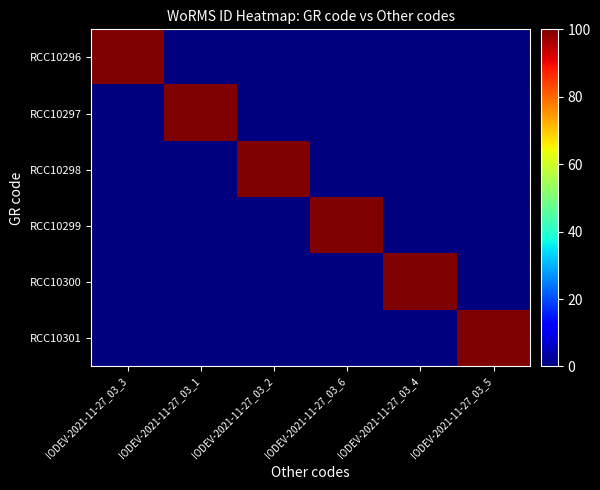

Which has a higher value, IODEV-2021-11-27_03_1 or IODEV-2021-11-27_03_6?

IODEV-2021-11-27_03_1